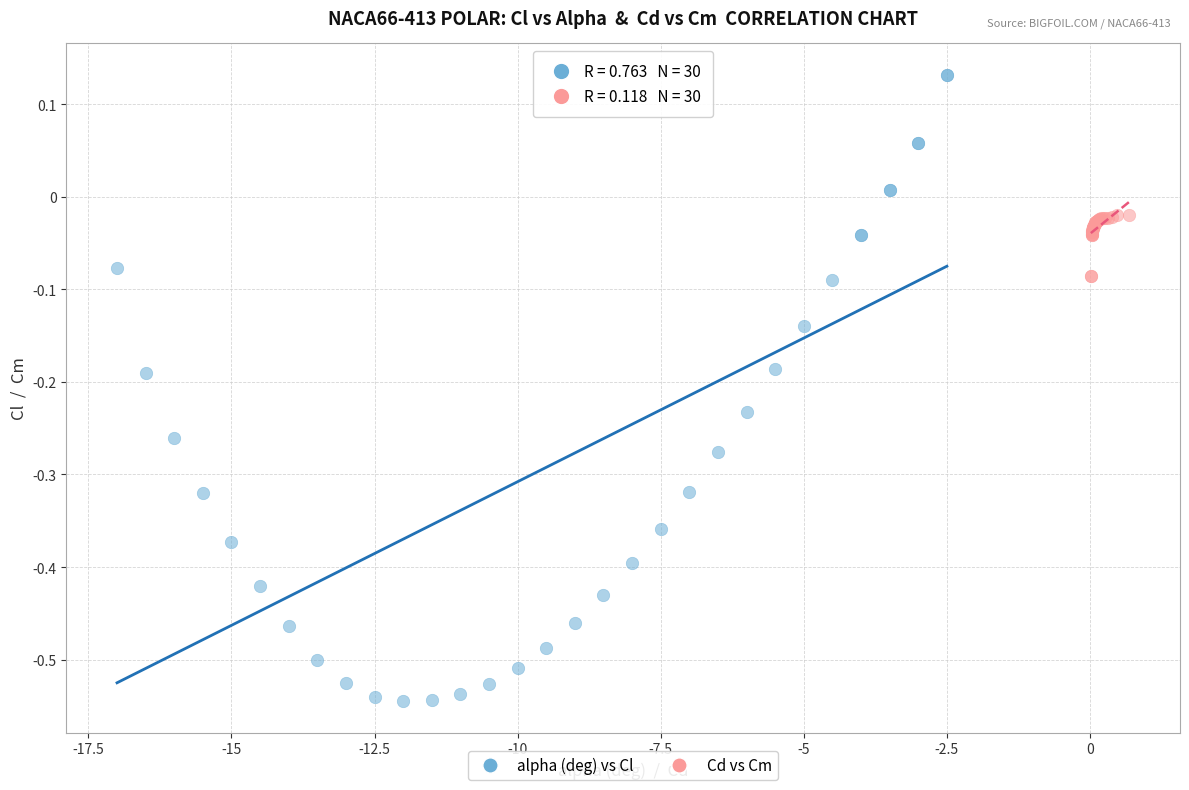

Which series reaches the maximum Y coordinate?

alpha (deg) vs Cl